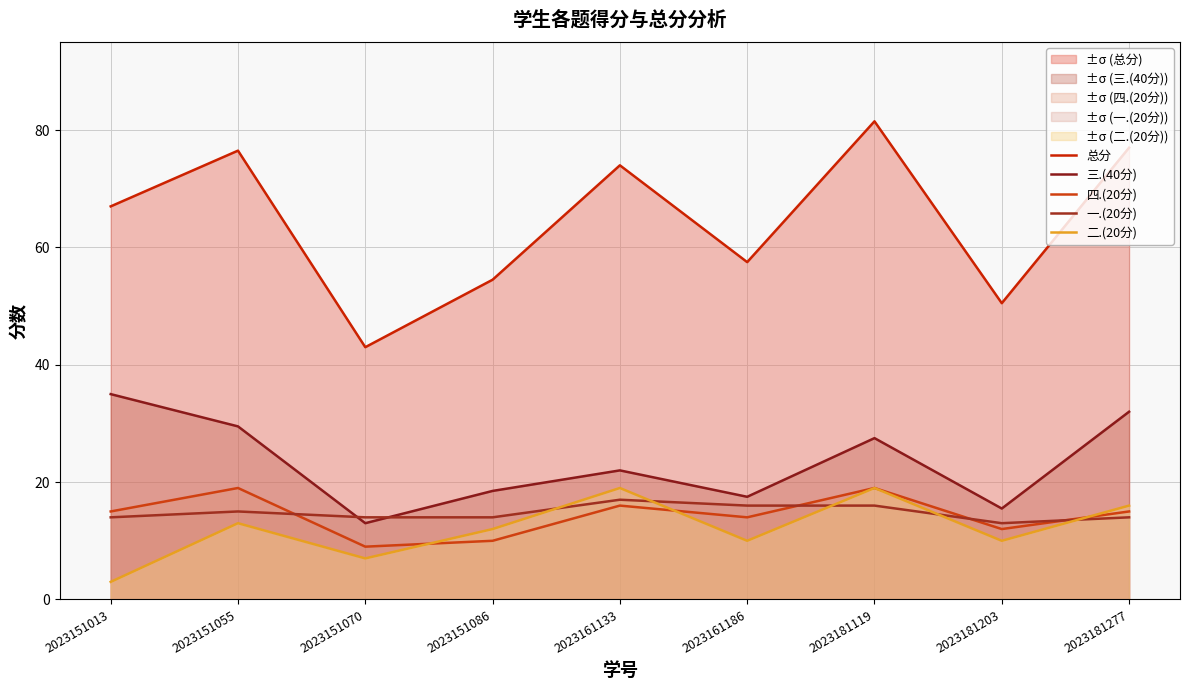

Reading left to right, transcribe all the data shown in this chart.

总分: 2023151013=67.0	2023151055=76.5	2023151070=43.0	2023151086=54.5	2023161133=74.0	2023161186=57.5	2023181119=81.5	2023181203=50.5	2023181277=77.0
三.(40分): 2023151013=35.0	2023151055=29.5	2023151070=13.0	2023151086=18.5	2023161133=22.0	2023161186=17.5	2023181119=27.5	2023181203=15.5	2023181277=32.0
四.(20分): 2023151013=15.0	2023151055=19.0	2023151070=9.0	2023151086=10.0	2023161133=16.0	2023161186=14.0	2023181119=19.0	2023181203=12.0	2023181277=15.0
一.(20分): 2023151013=14.0	2023151055=15.0	2023151070=14.0	2023151086=14.0	2023161133=17.0	2023161186=16.0	2023181119=16.0	2023181203=13.0	2023181277=14.0
二.(20分): 2023151013=3.0	2023151055=13.0	2023151070=7.0	2023151086=12.0	2023161133=19.0	2023161186=10.0	2023181119=19.0	2023181203=10.0	2023181277=16.0